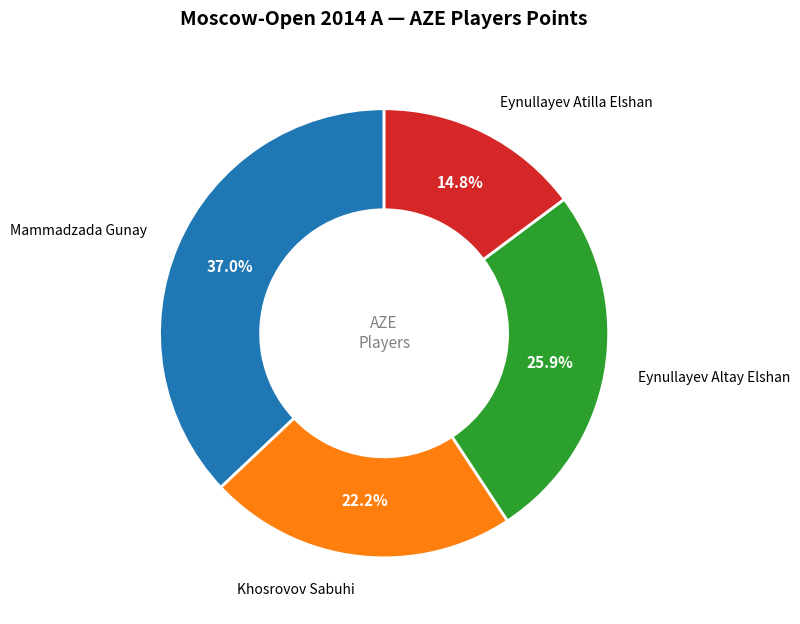

What is the largest slice in the pie chart?

Mammadzada Gunay